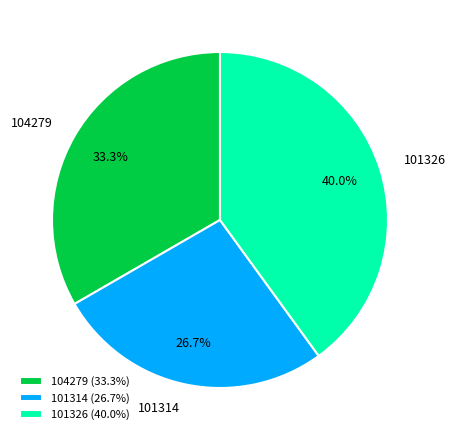

Which category has the smallest portion of the pie?

101314